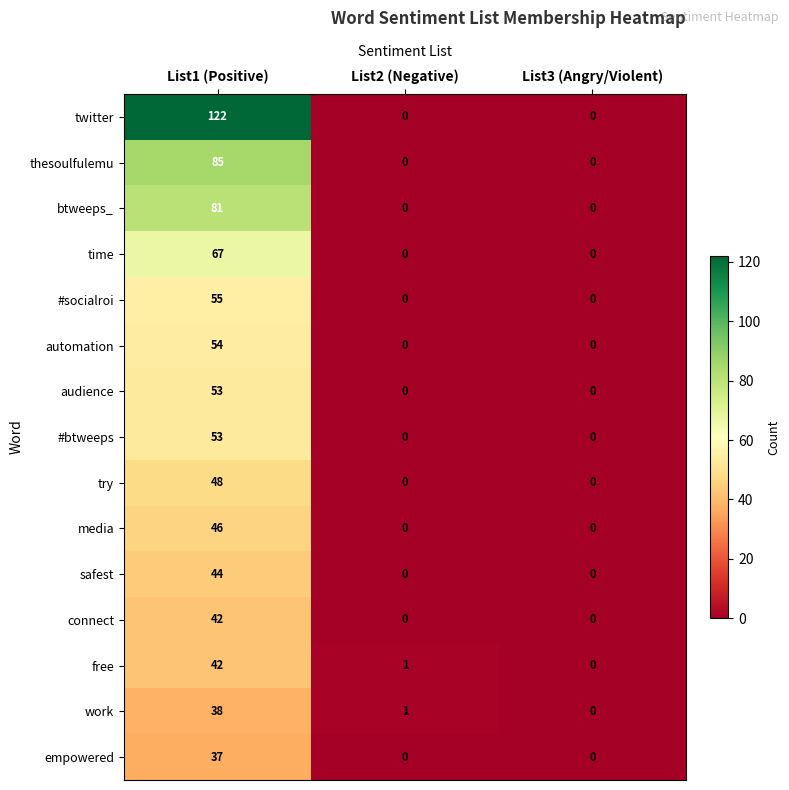

What is the difference between the maximum and minimum values in the media series?

46